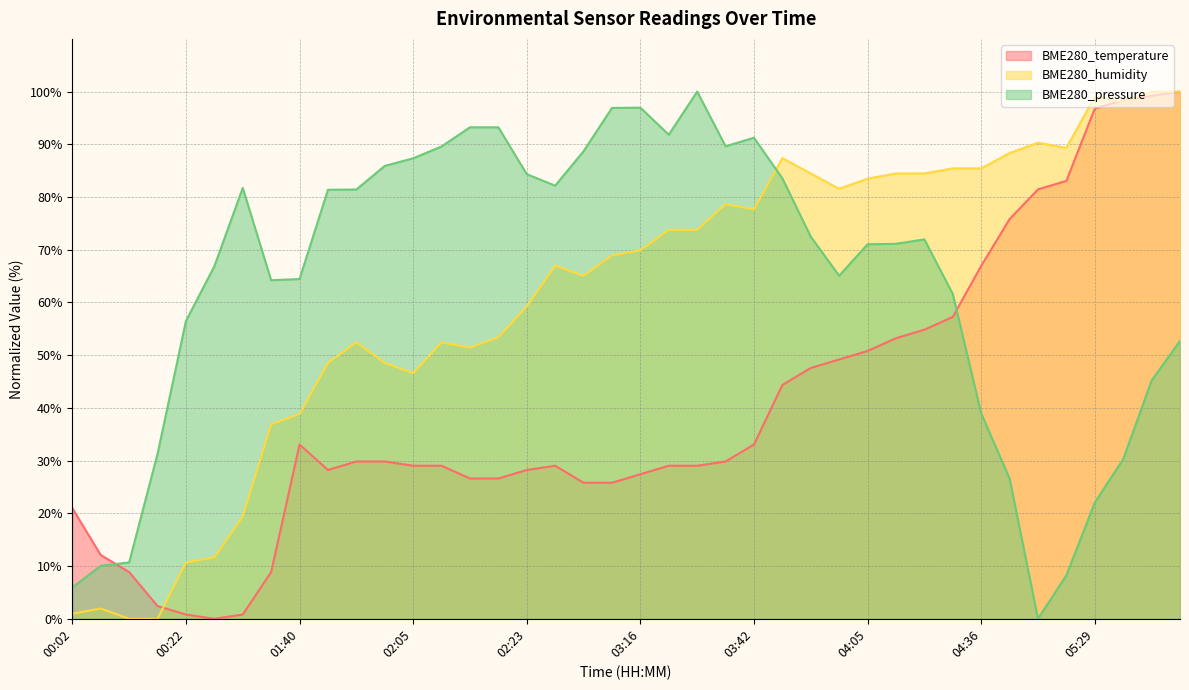

How many lines are shown in the chart?

3